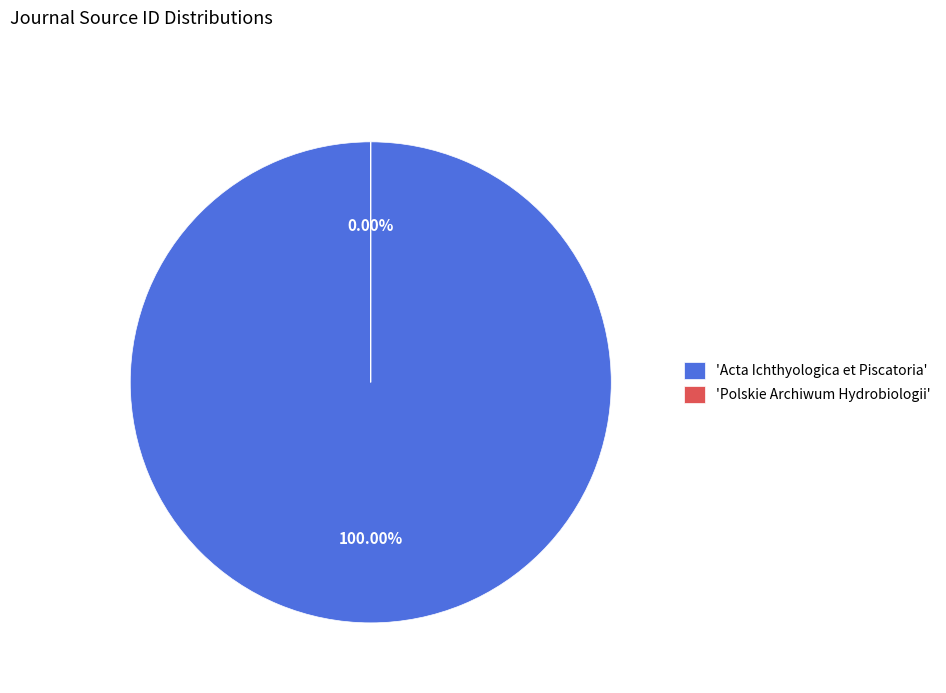

To the nearest percent, what is the difference between the largest and smallest slice percentages?

100%